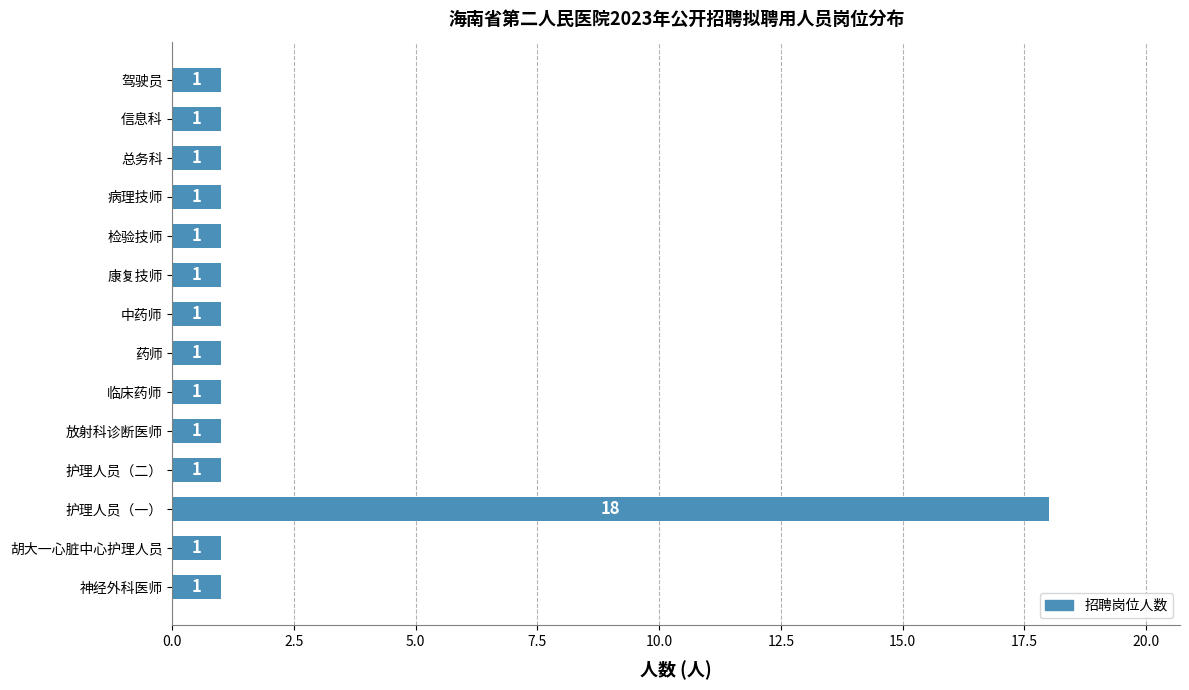

Are the bars horizontal?

Yes